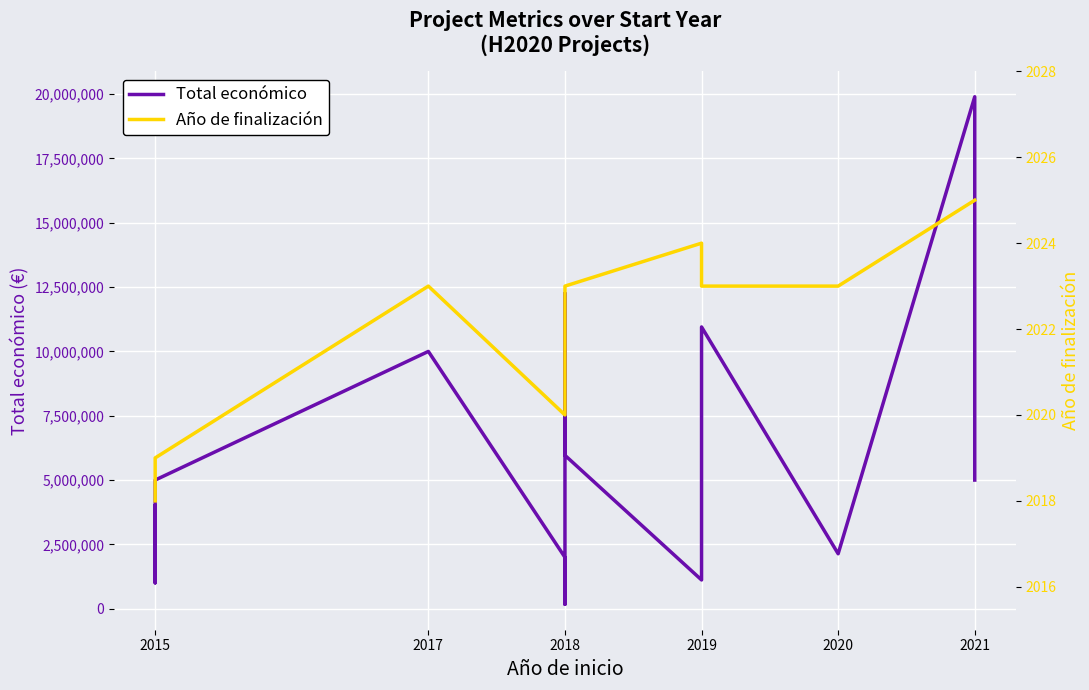

Count the number of categories in the chart.

15